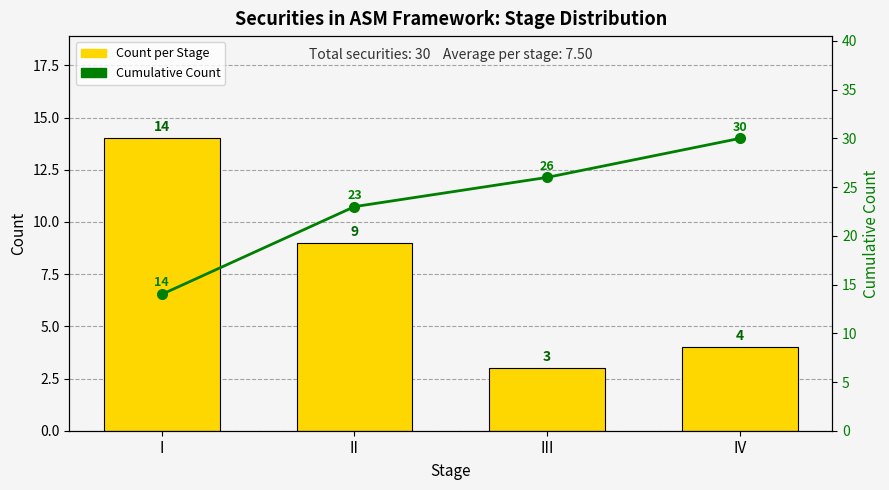

True or false: Count per Stage has a value of 18 at I.

False